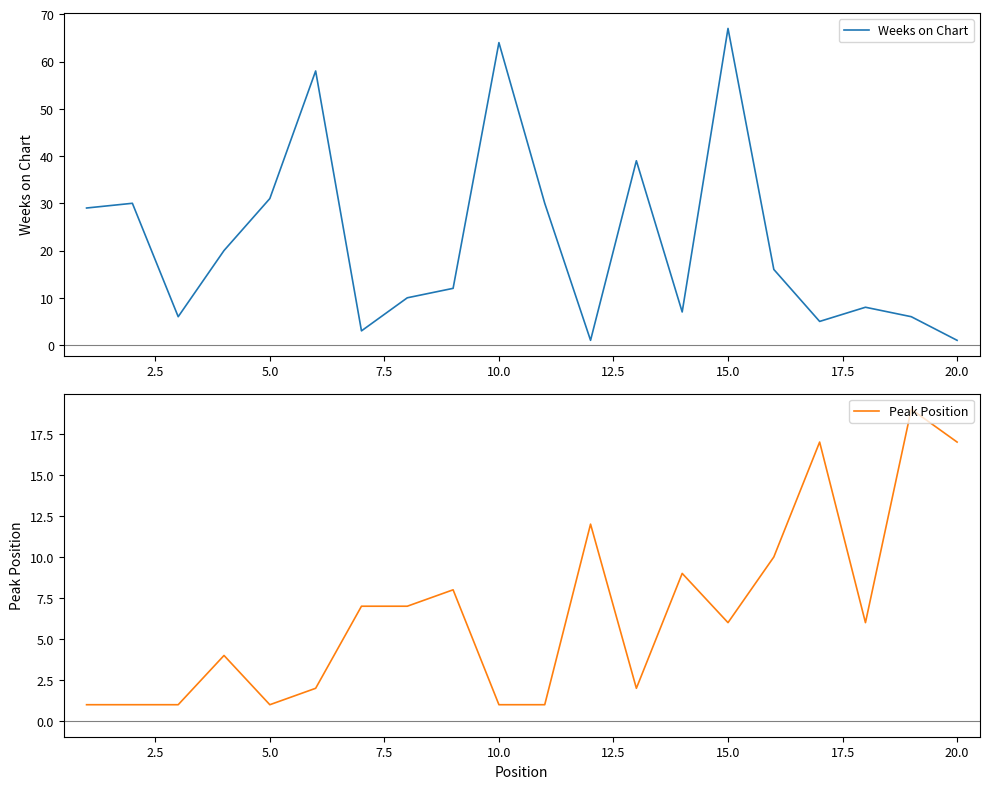

Which category has the highest value in the Weeks on Chart series?

15.0